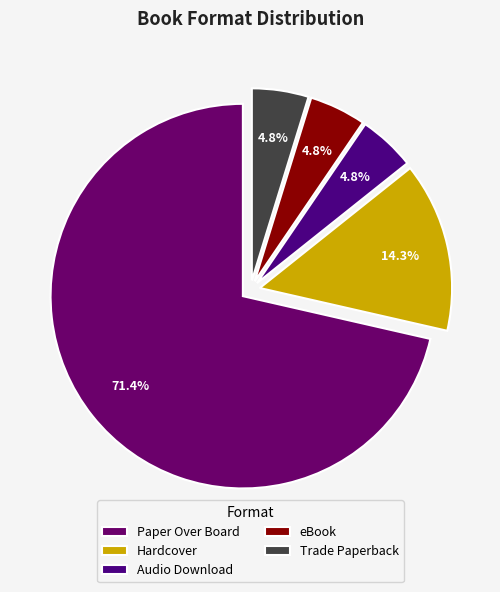

To the nearest percent, what is the combined percentage of Hardcover and eBook?

19%